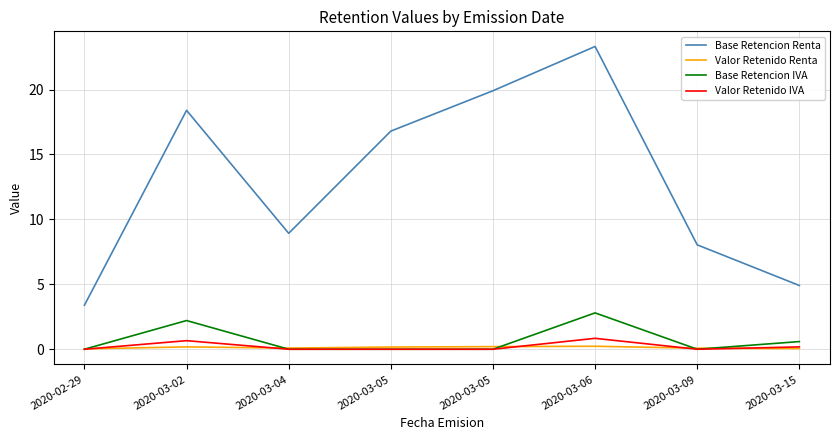

What are all the series names shown in the legend?

Base Retencion Renta, Valor Retenido Renta, Base Retencion IVA, Valor Retenido IVA